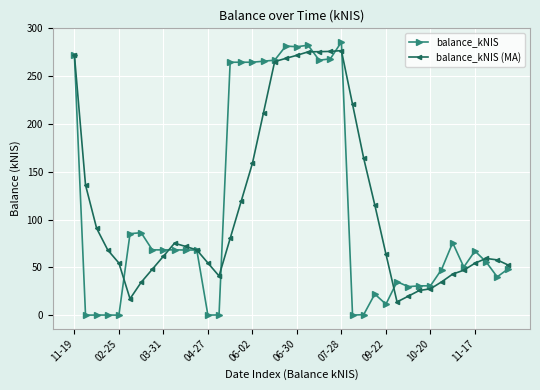

What is the value of the balance_kNIS (MA) point at the 3rd from the left?

90.8